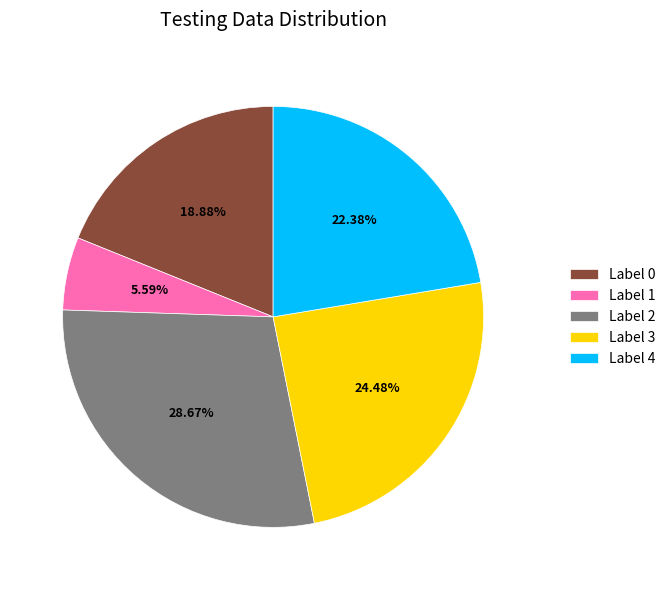

Is the sum of Label 1 and Label 0 greater than half?

No